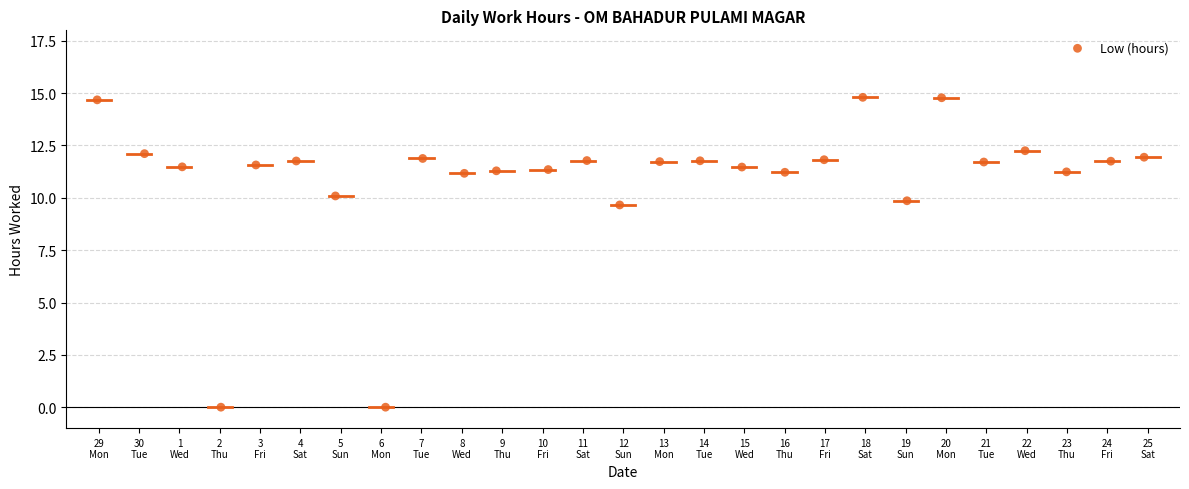

What is the range of Y values (max minus min)?

14.8